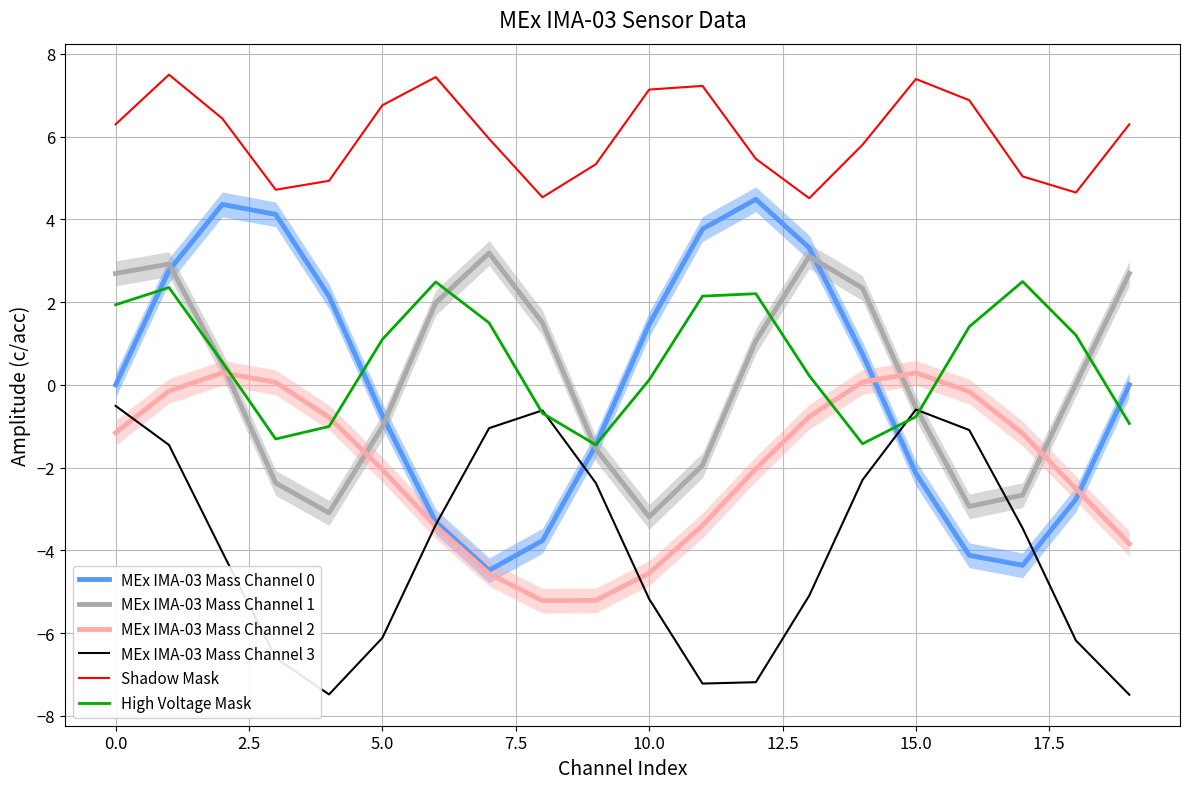

True or false: Shadow Mask and High Voltage Mask cross at least once.

False